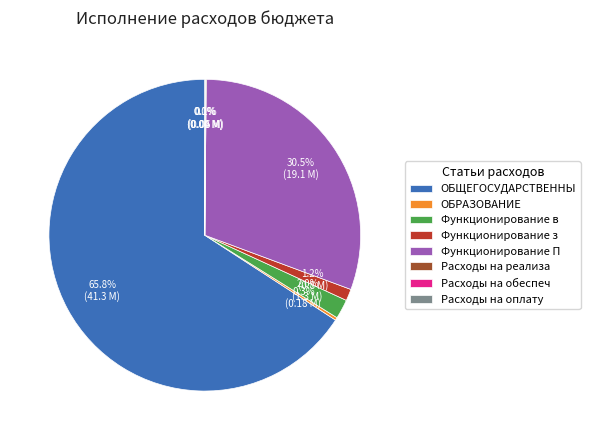

Is there a majority slice in this chart?

Yes